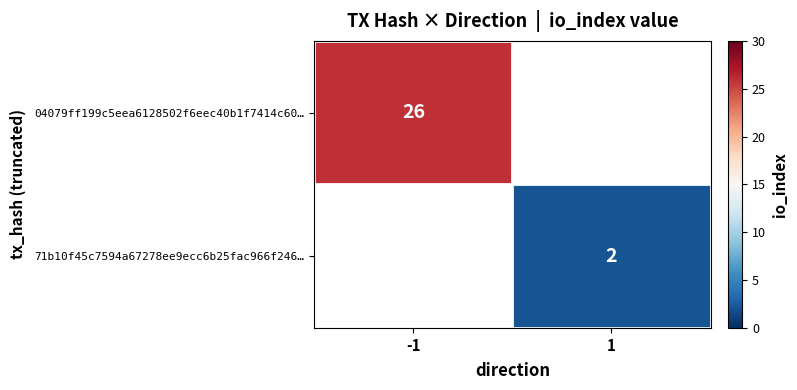

True or false: 71b10f45c7594a67278ee9ecc6b25fac966f246… has a value of 2 at 1.

True